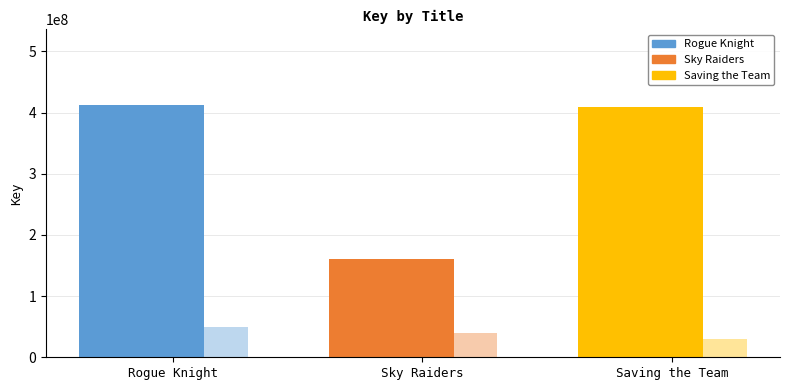

The value at Sky Raiders is 159860001. True or false?

True